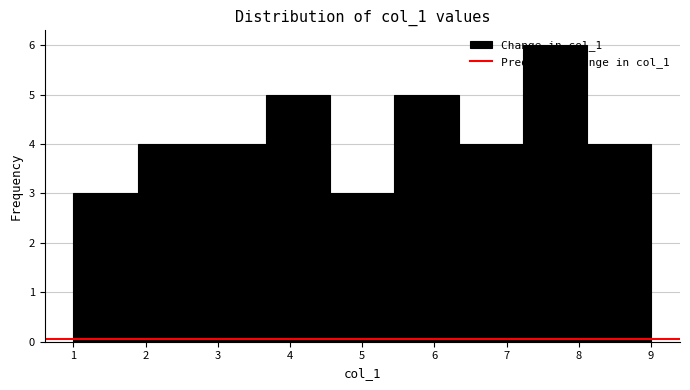

Reading left to right, transcribe this chart: for each bar, give the range it covers on the x-axis and its height. Neither the bar edges nor the heights are printed on the chart, so give them approximately, as read against the axes.

1.0 to 1.9: 3
1.9 to 2.8: 4
2.8 to 3.7: 4
3.7 to 4.6: 5
4.6 to 5.4: 3
5.4 to 6.3: 5
6.3 to 7.2: 4
7.2 to 8.1: 6
8.1 to 9.0: 4